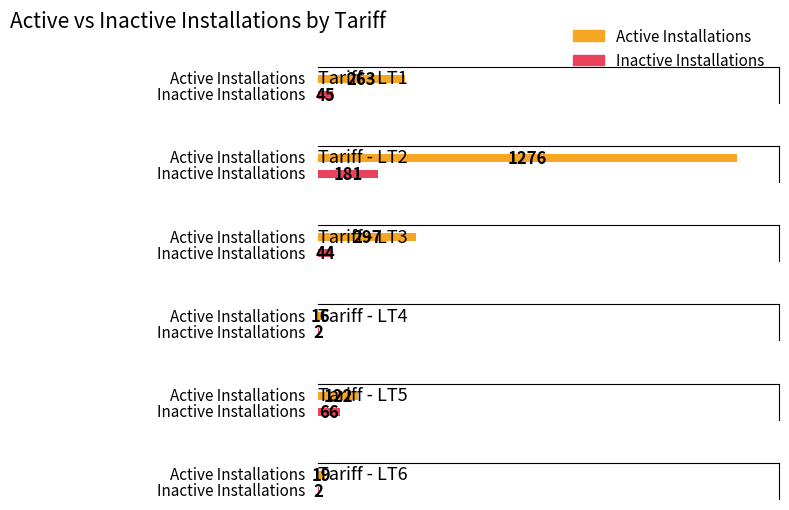

What is the difference between the maximum and second lowest values in the Inactive Installations series?

179